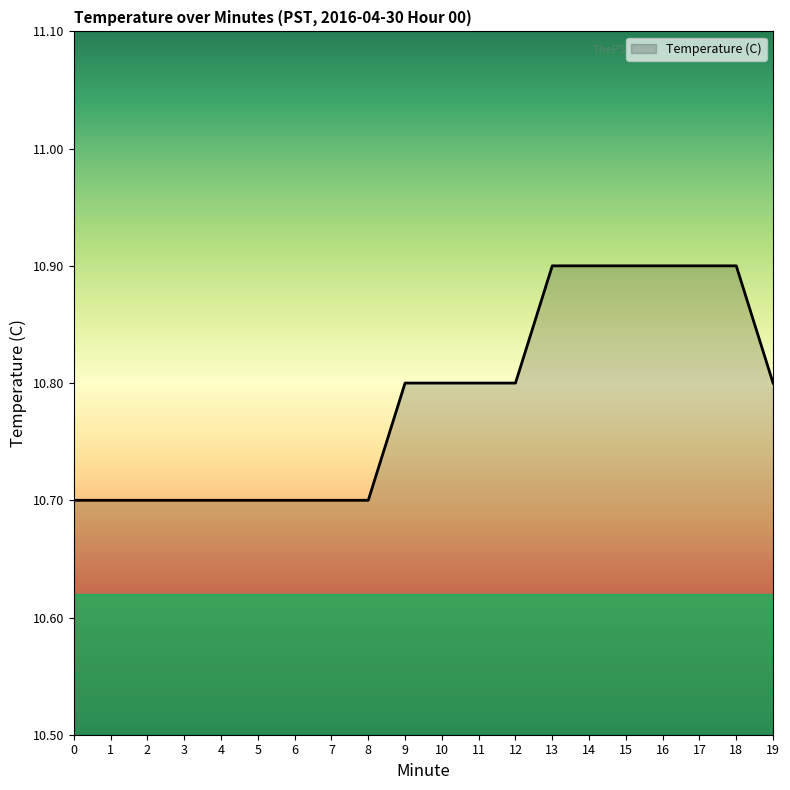

What is the change in value from 5 to 18?

+0.2